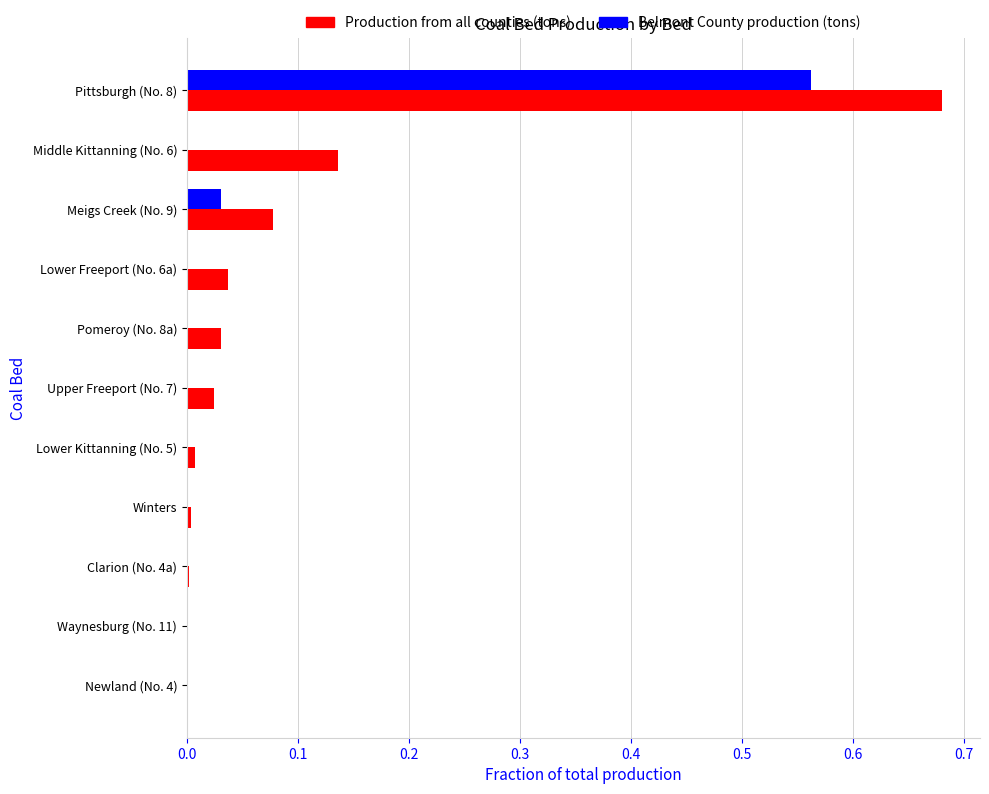

Which series has the largest total across all categories?

Production from all counties (tons)